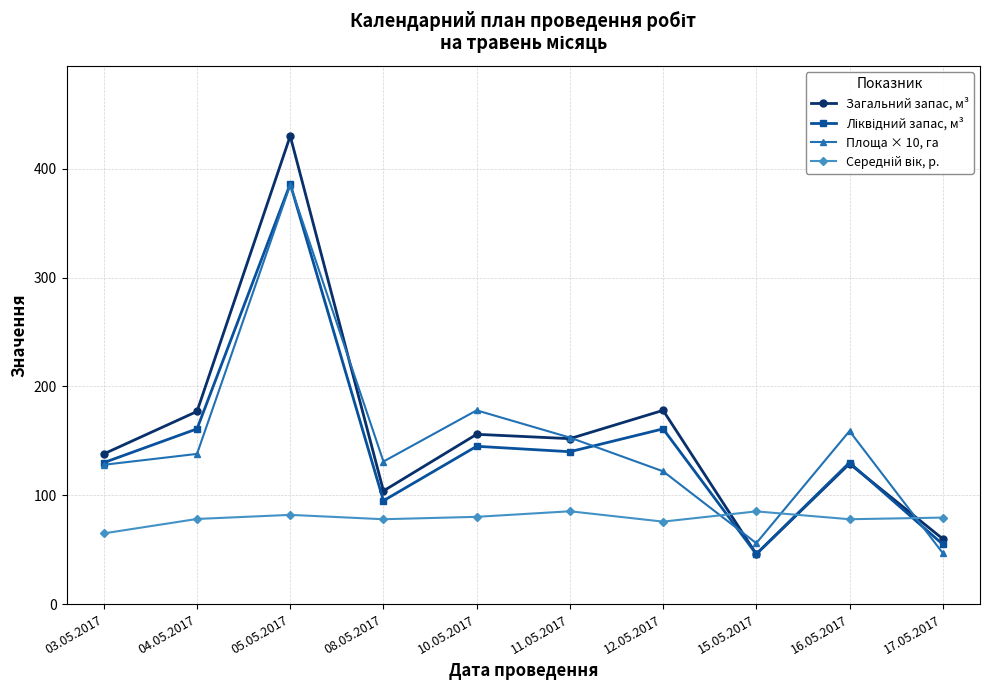

Which label corresponds to the largest value in the chart?

05.05.2017